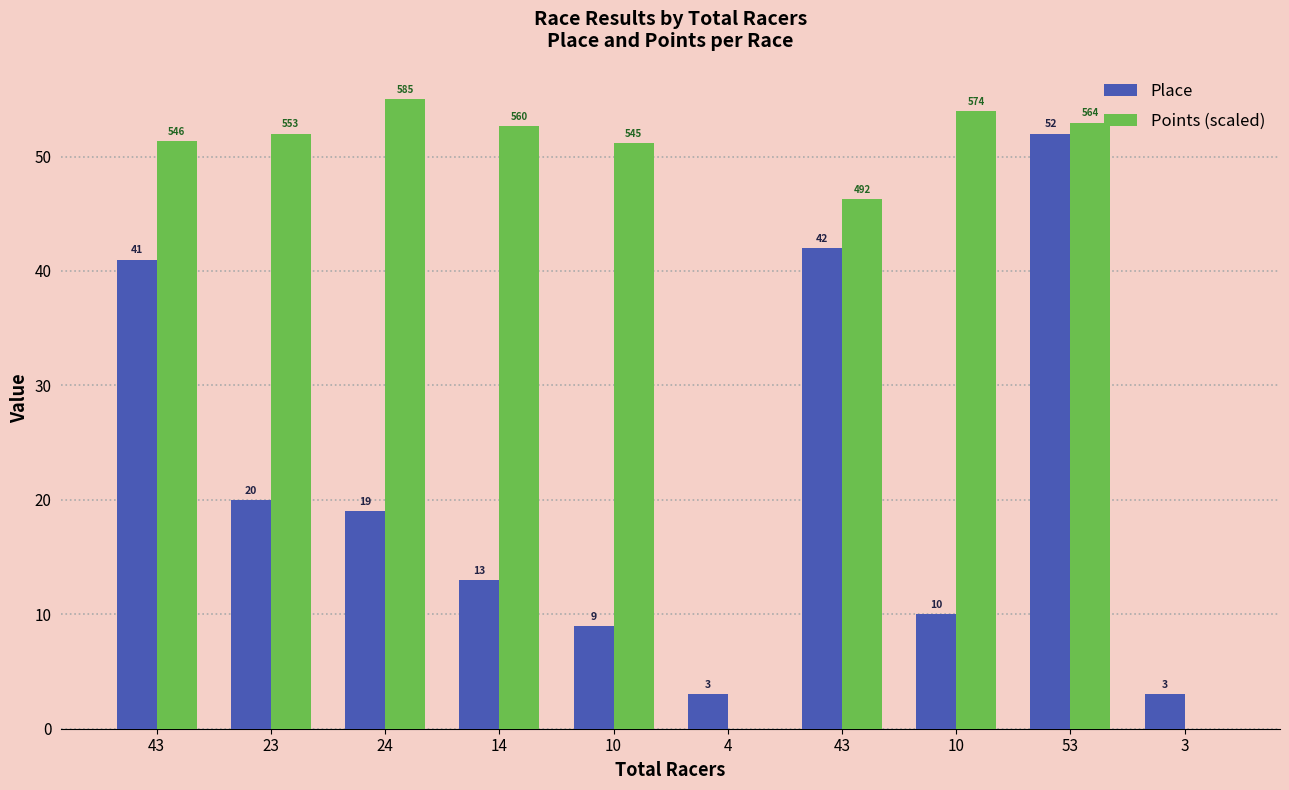

How many groups of bars are there?

10